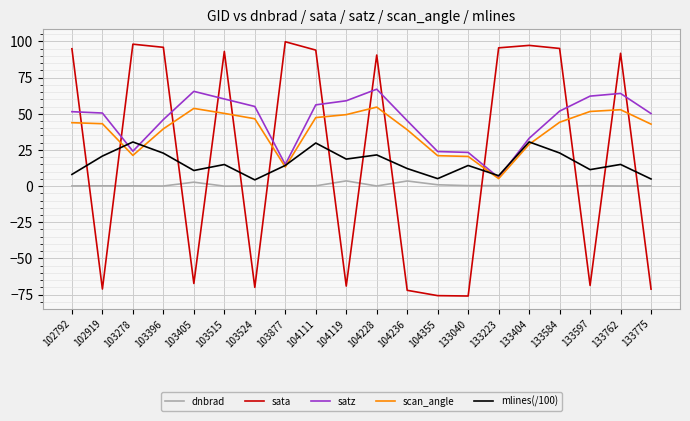

Which series has the largest range (max minus min)?

sata